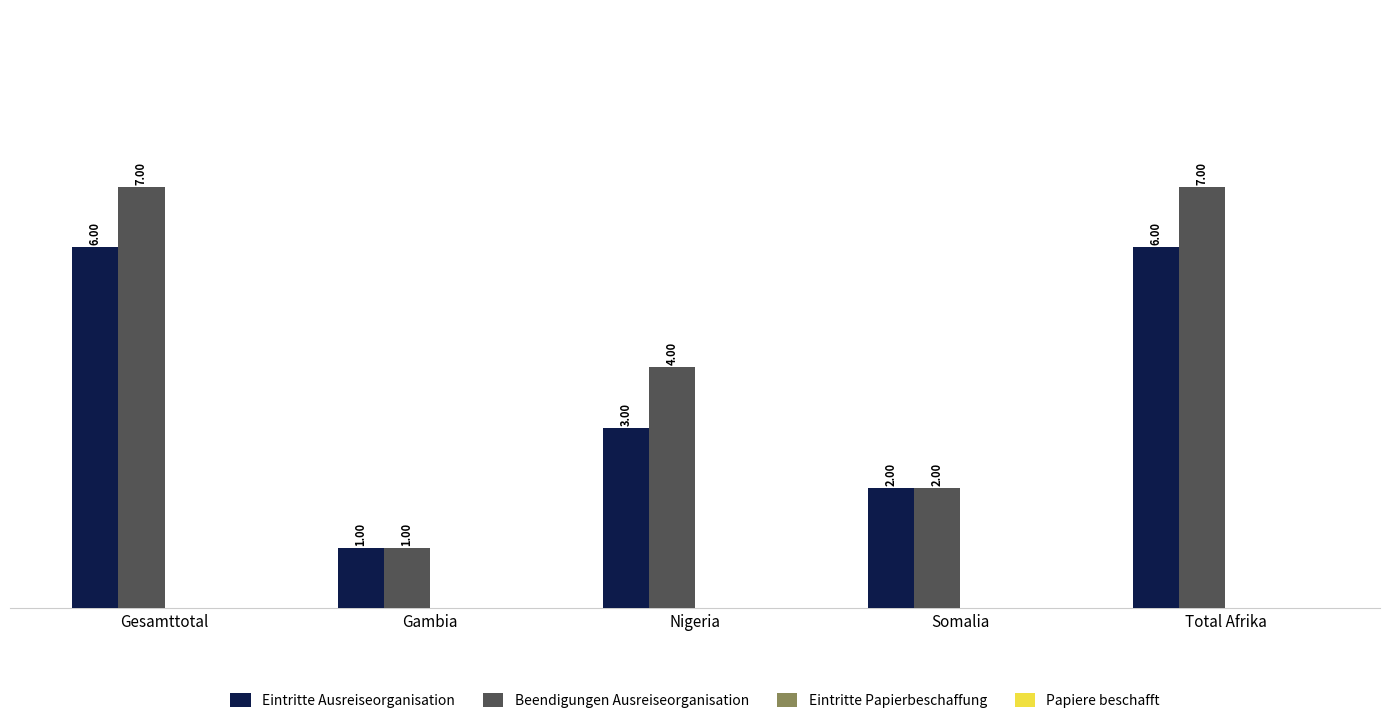

At which label does Eintritte Ausreiseorganisation reach its minimum?

Gambia